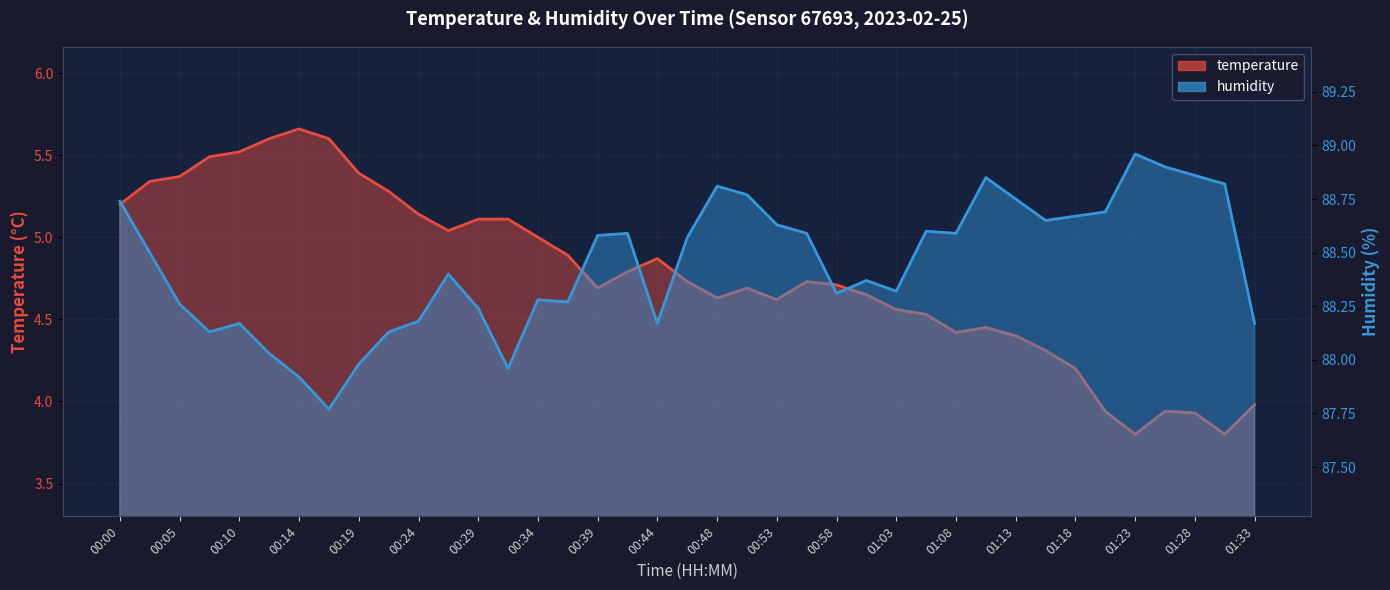

True or false: humidity has more than 0 interior local peaks.

True